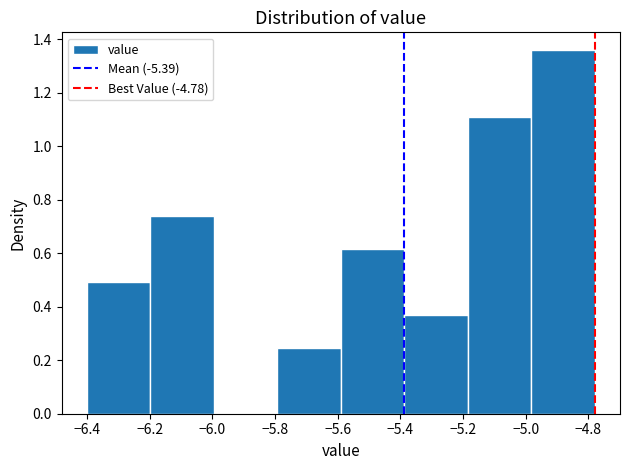

Reading left to right, list every bar in this chart as the range it spans on the x-axis followed by its height. Neither the bar edges nor the heights are printed on the chart, so give them approximately, as read against the axes.

-6.40 to -6.20: 0.50
-6.20 to -6.00: 0.74
-6.00 to -5.80: 0
-5.80 to -5.58: 0.24
-5.58 to -5.38: 0.62
-5.38 to -5.18: 0.38
-5.18 to -4.98: 1.12
-4.98 to -4.78: 1.36